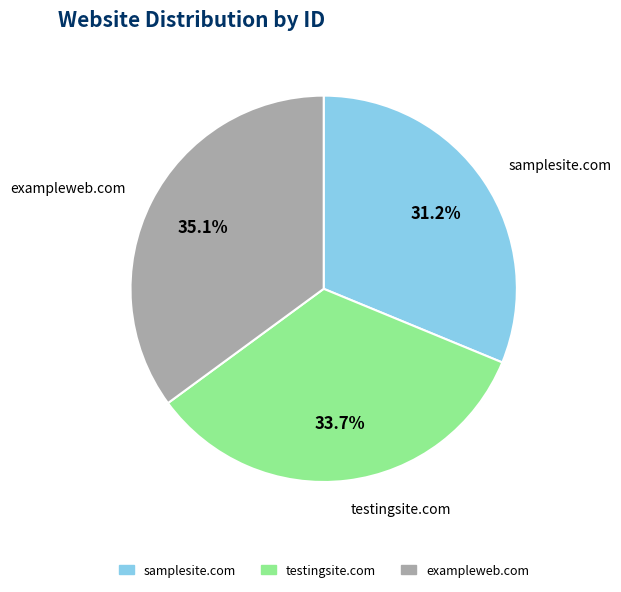

Rank the categories by value from highest to lowest.

exampleweb.com, testingsite.com, samplesite.com